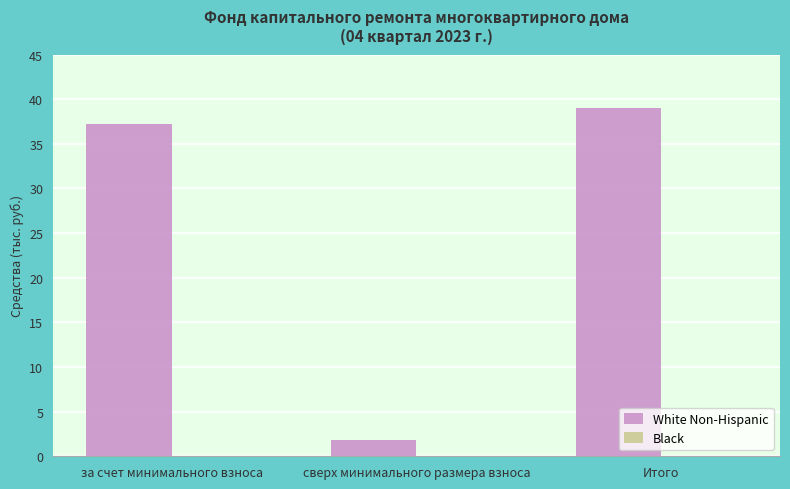

Are the bars horizontal?

No